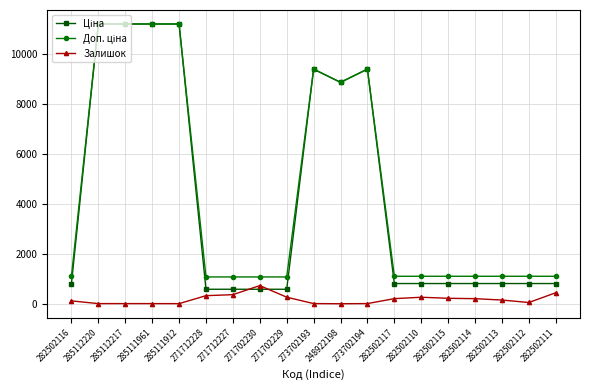

What is the highest value of the Залишок series?

736.0